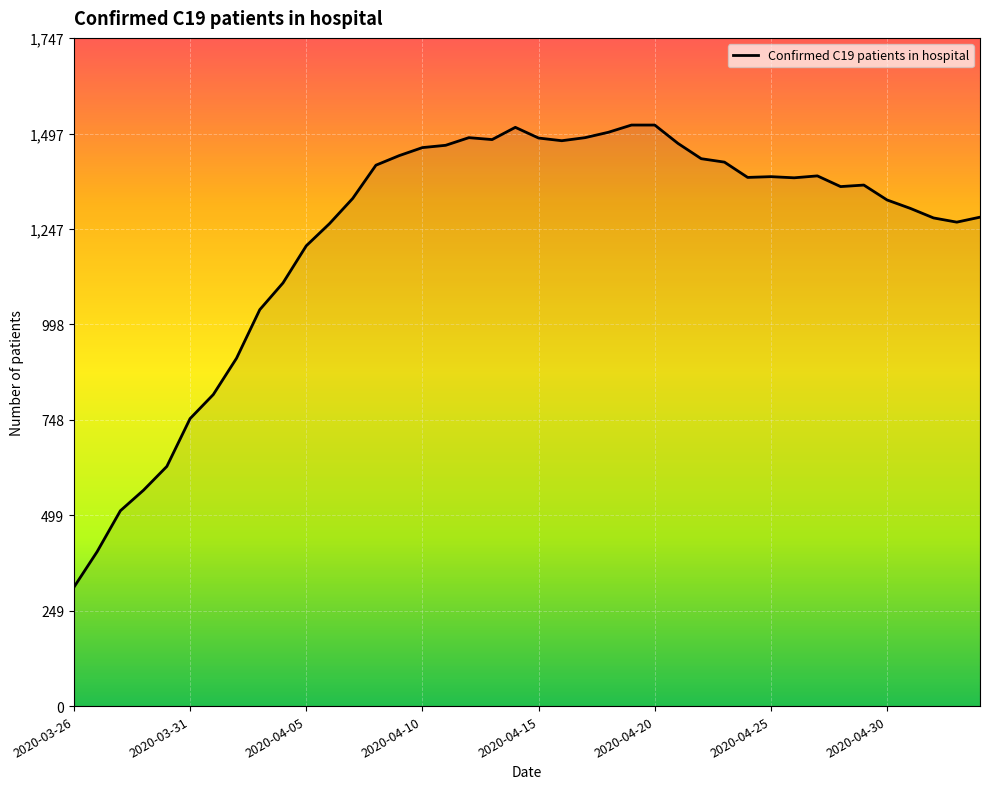

What is the minimum value shown in the chart?

311